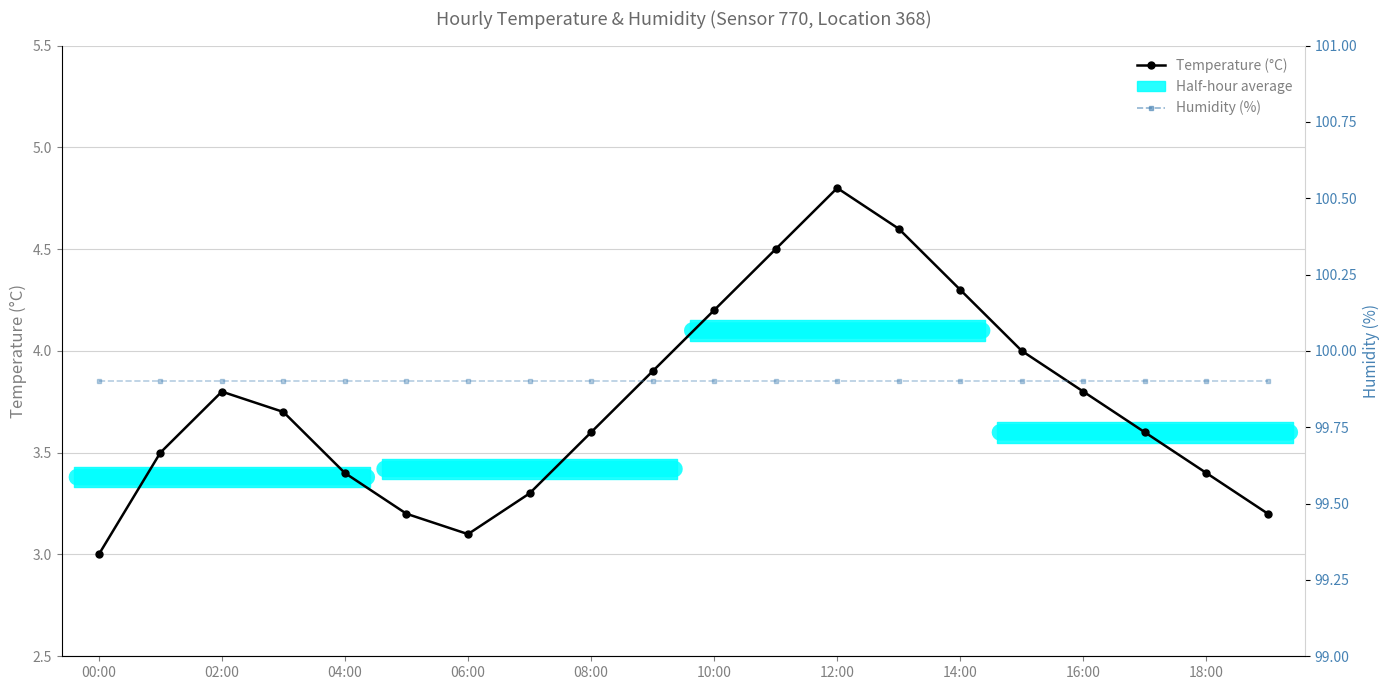

At 11, list the series in order from largest to smallest.

Humidity (%), Temperature (°C)